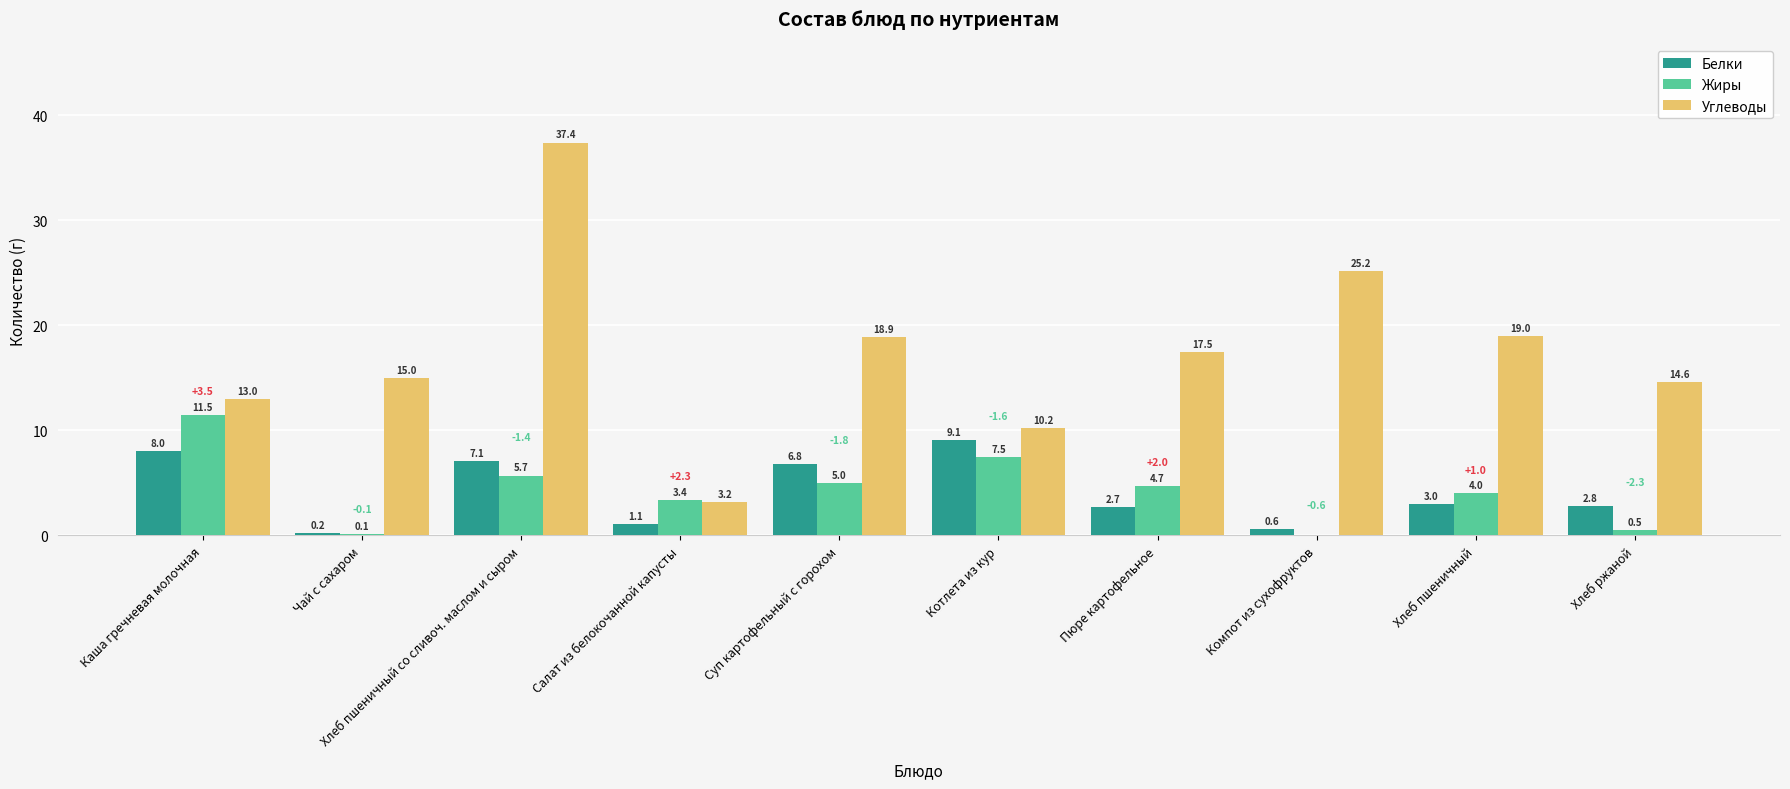

How many data points does each series have?

10